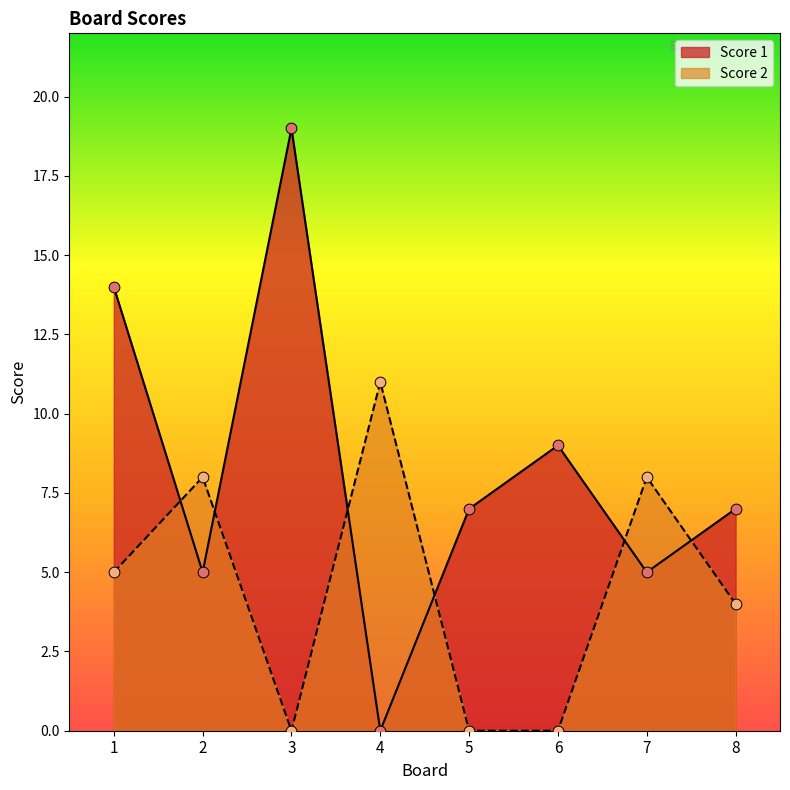

What are all the series names shown in the legend?

Score 1, Score 2